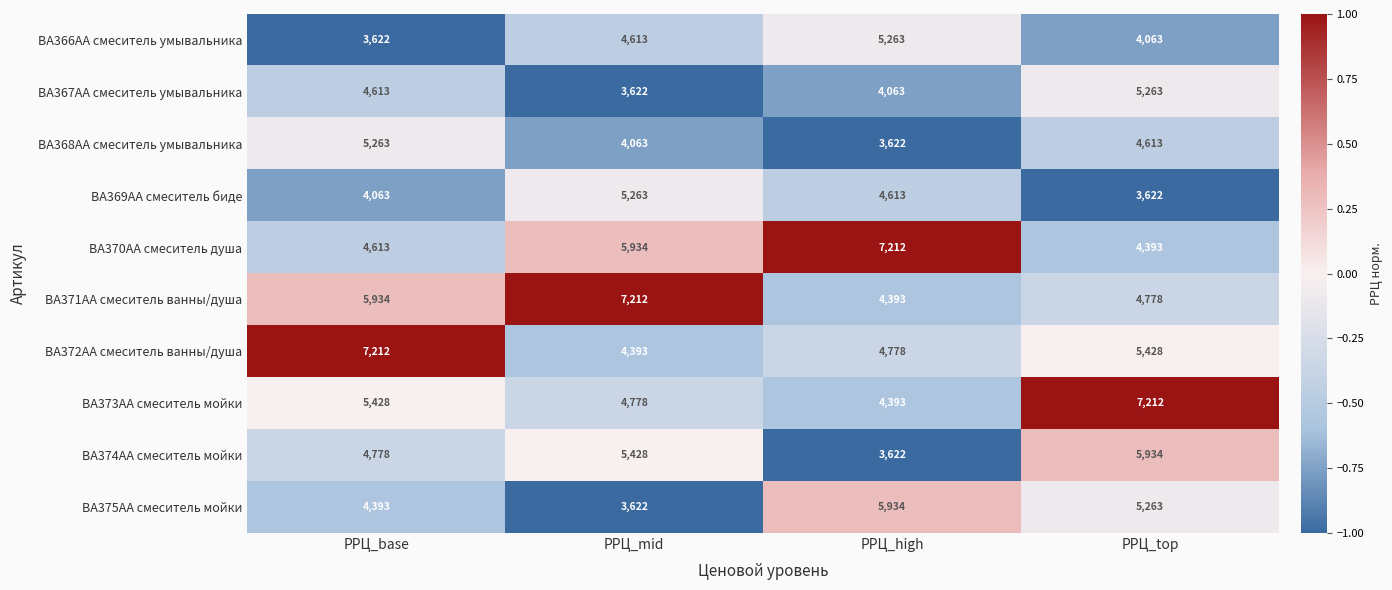

Is it true that BA369AA смеситель биде equals 3622 at РРЦ_top?

True